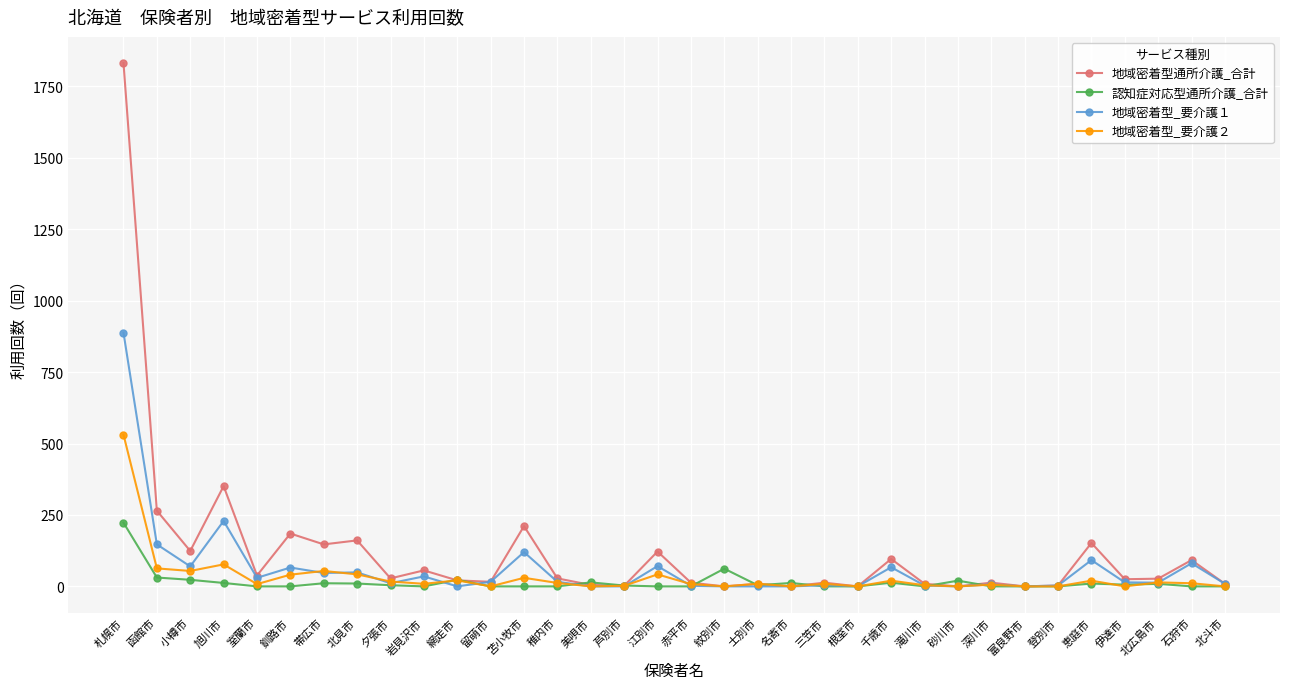

Does the chart display data point markers on the line(s)?

Yes